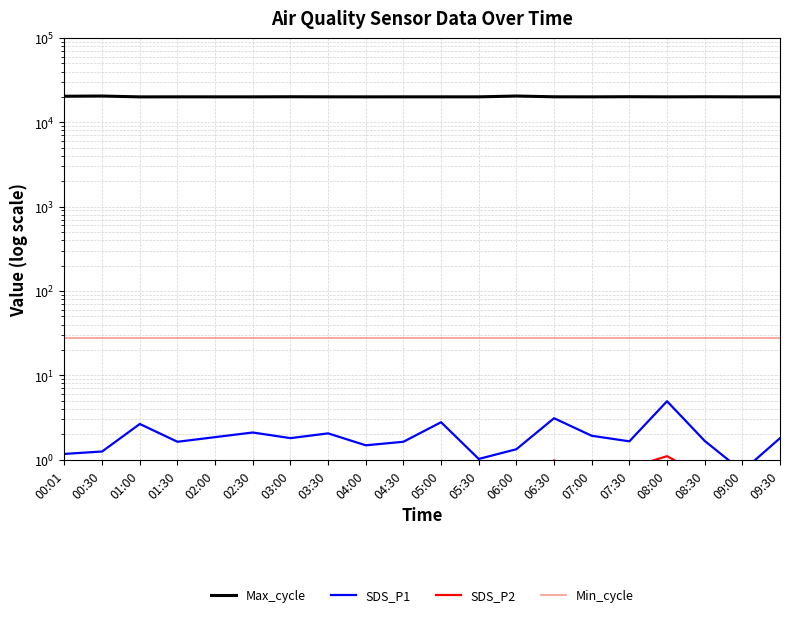

Rank the categories by SDS_P2 value from lowest to highest.

05:30, 00:30, 06:00, 02:30, 07:00, 09:00, 09:30, 00:01, 05:00, 08:30, 01:30, 03:30, 04:00, 04:30, 02:00, 07:30, 01:00, 03:00, 06:30, 08:00